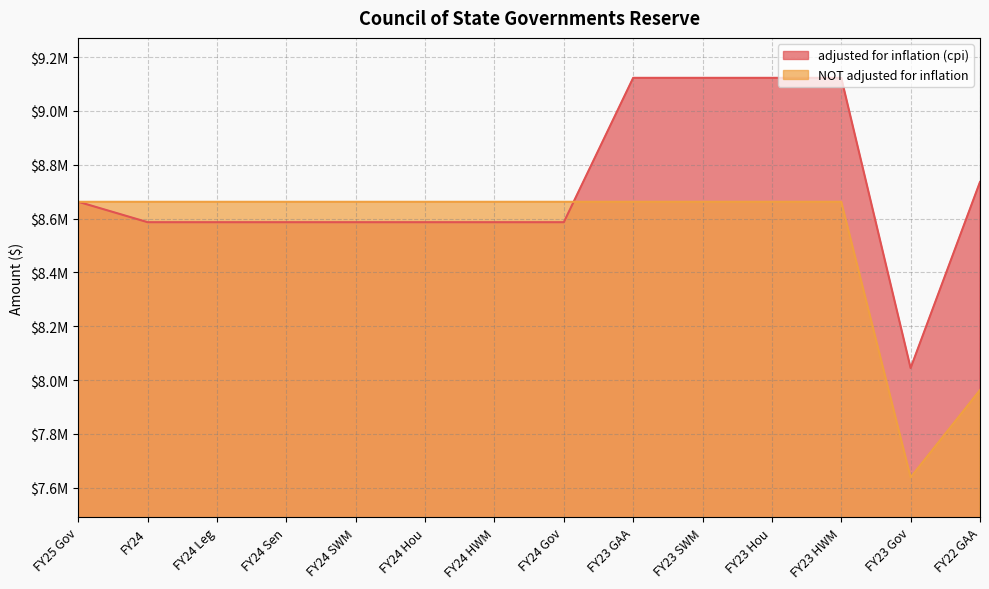

What is the label of the 10th point from the left?

FY23 SWM